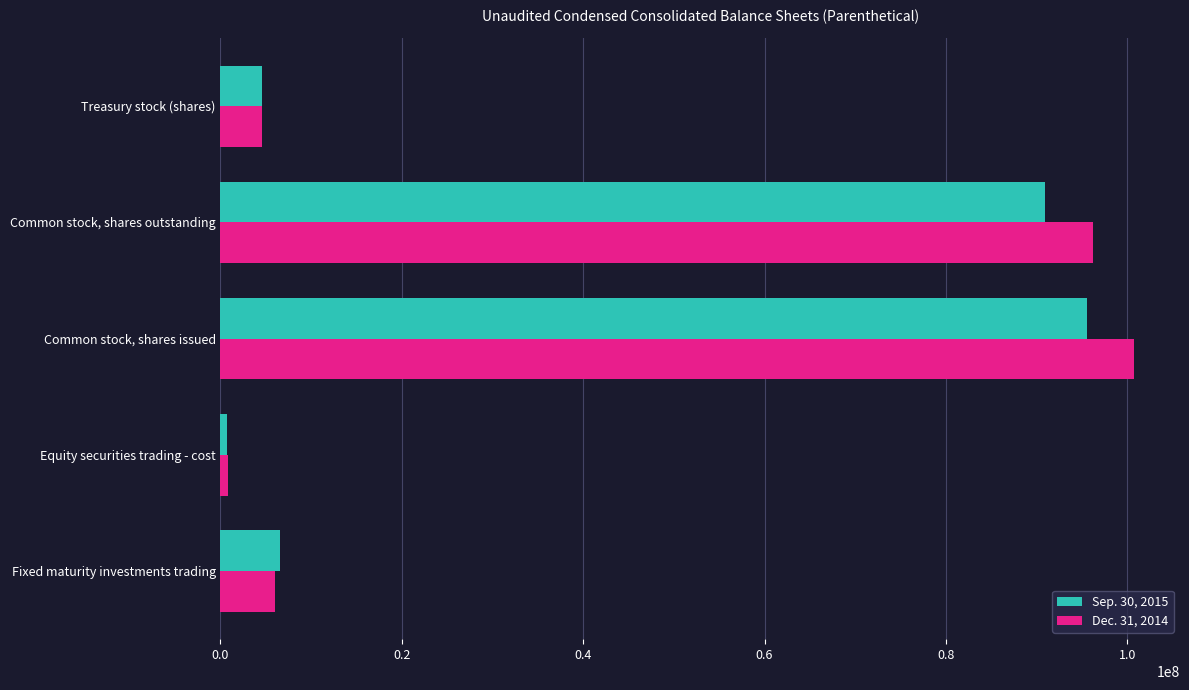

True or false: Sep. 30, 2015 has a value of 6555748 at Fixed maturity investments trading.

True